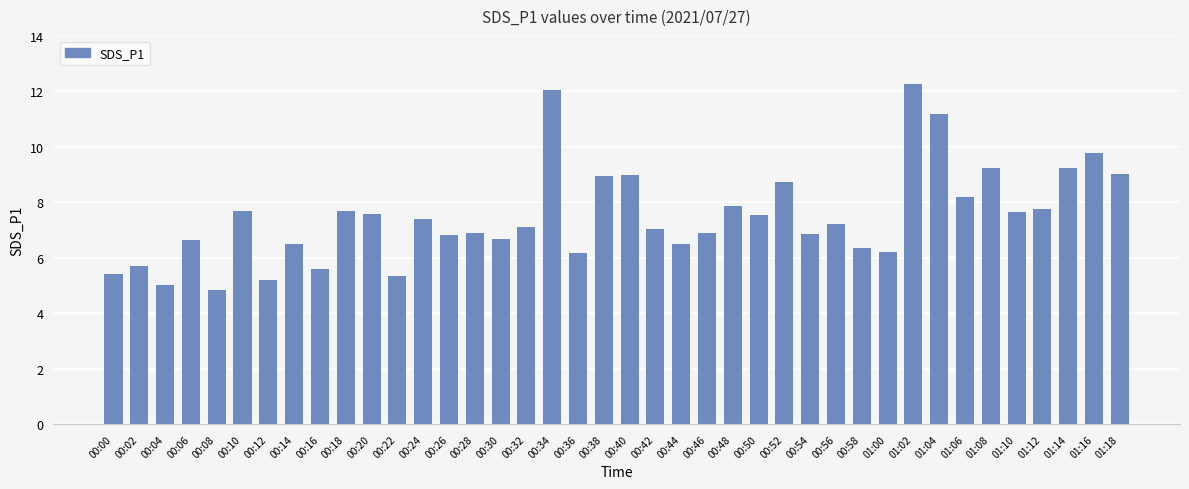

What is the label of the 35th bar from the left?

01:08